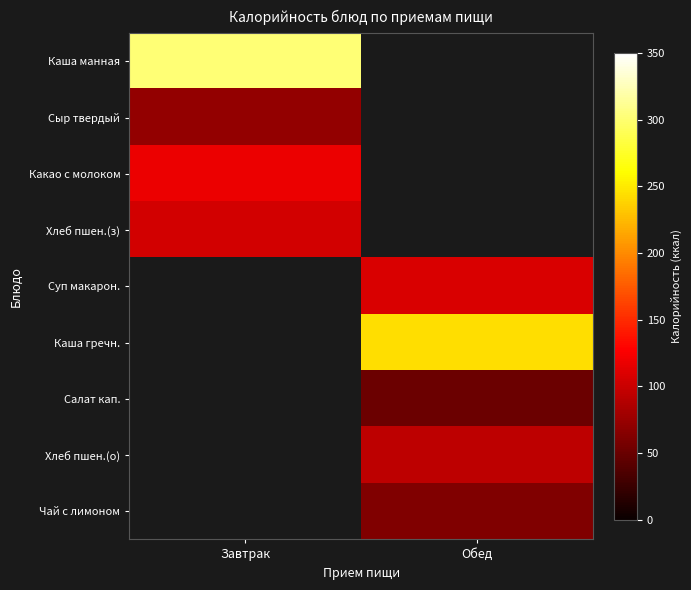

How many series are shown in this chart?

9